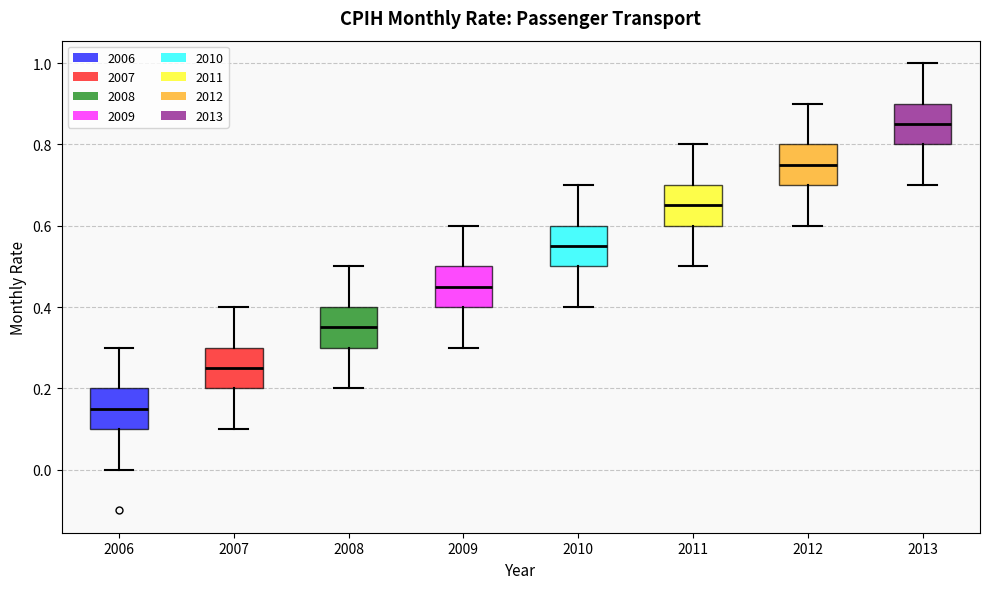

Where does the lower whisker of the box at x = 2010 end on the y-axis? The values are not printed on the chart, so give them approximately, as read against the axis.

0.40